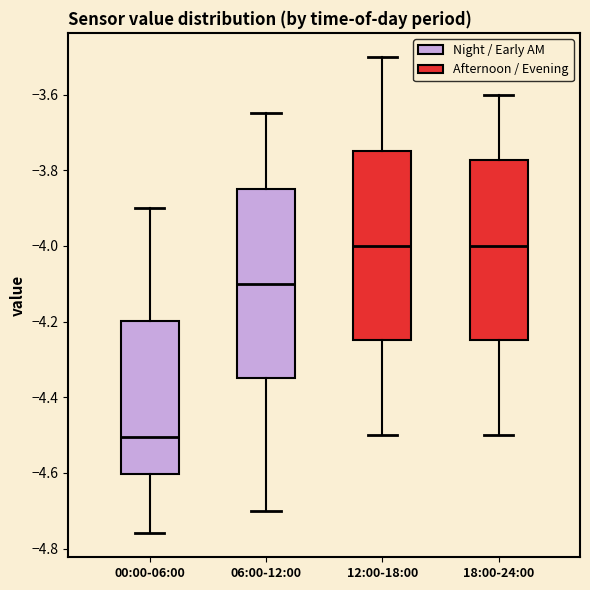

Where is the lower edge of the box for 18:00-24:00 on the y-axis? The values are not printed on the chart, so give them approximately, as read against the axis.

-4.24